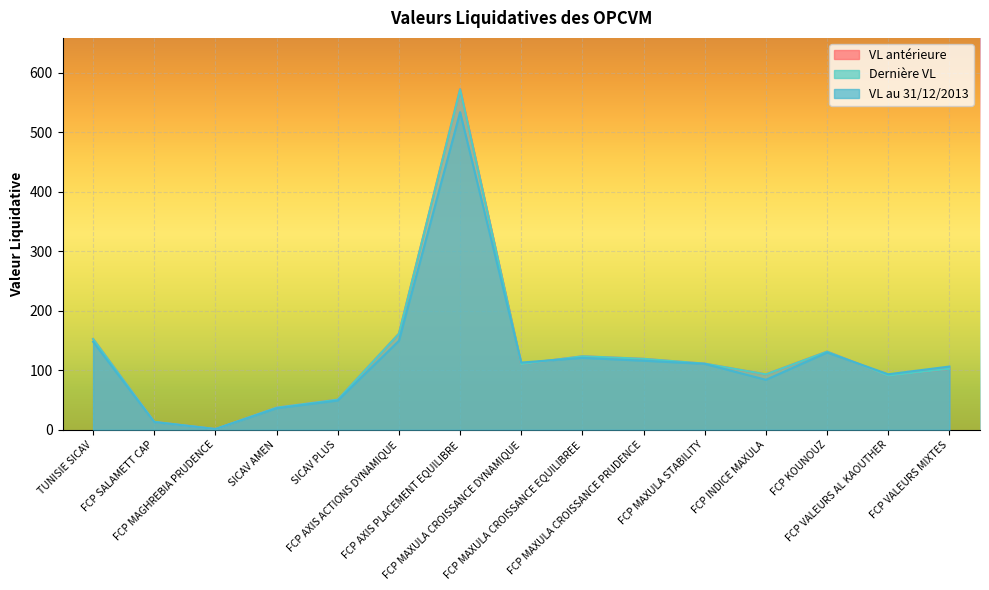

Where does the Dernière VL series first go above 110?

TUNISIE SICAV